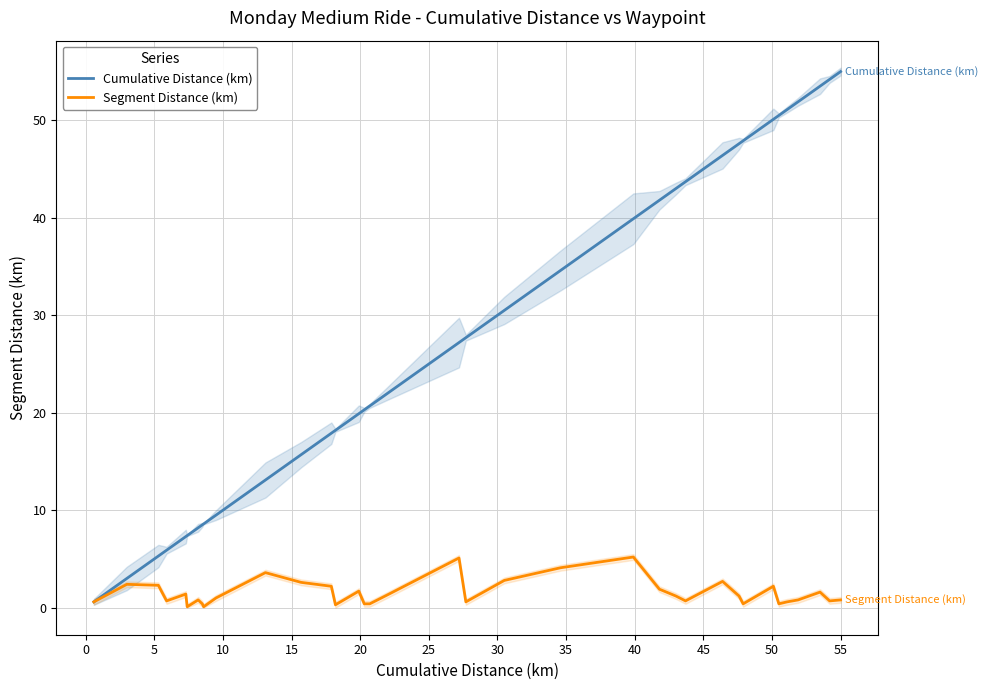

List the series in order of their peak value, lowest first.

Segment Distance (km), Cumulative Distance (km)